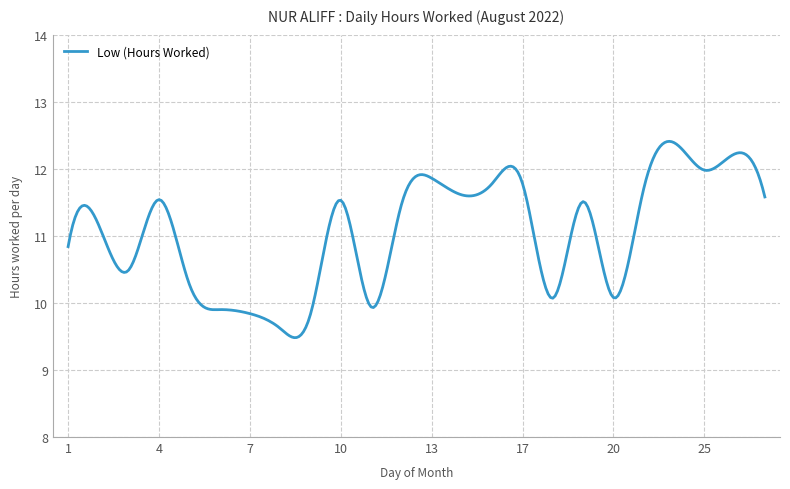

True or false: the data has more than 2 interior local peaks.

True